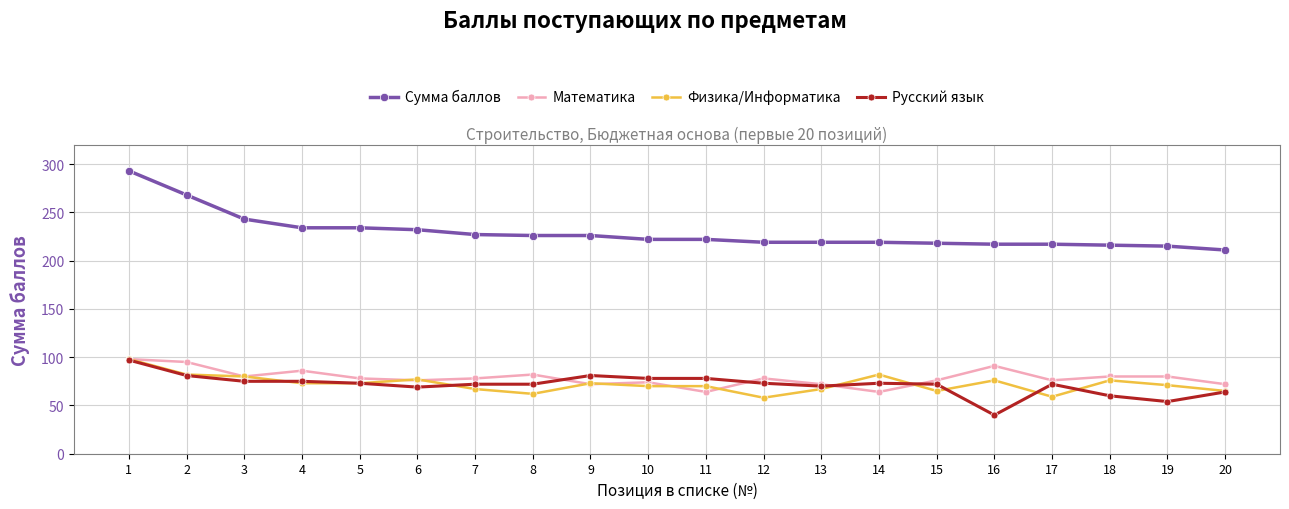

What is the smallest value displayed?

40